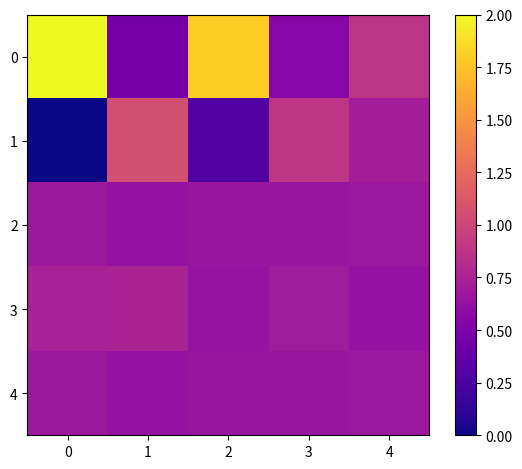

How many distinct data groups are displayed?

5